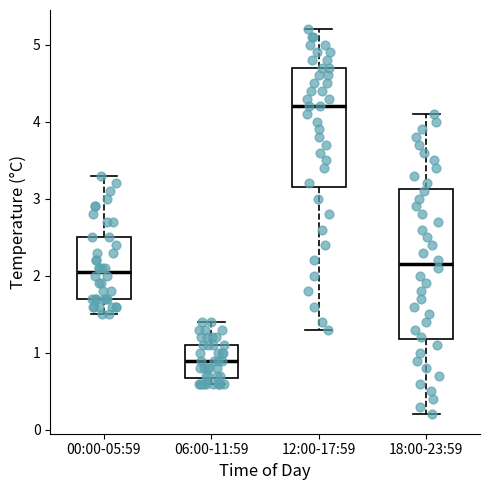

Where does the median line of the box for 06:00-11:59 sit on the y-axis? The values are not printed on the chart, so give them approximately, as read against the axis.

0.9